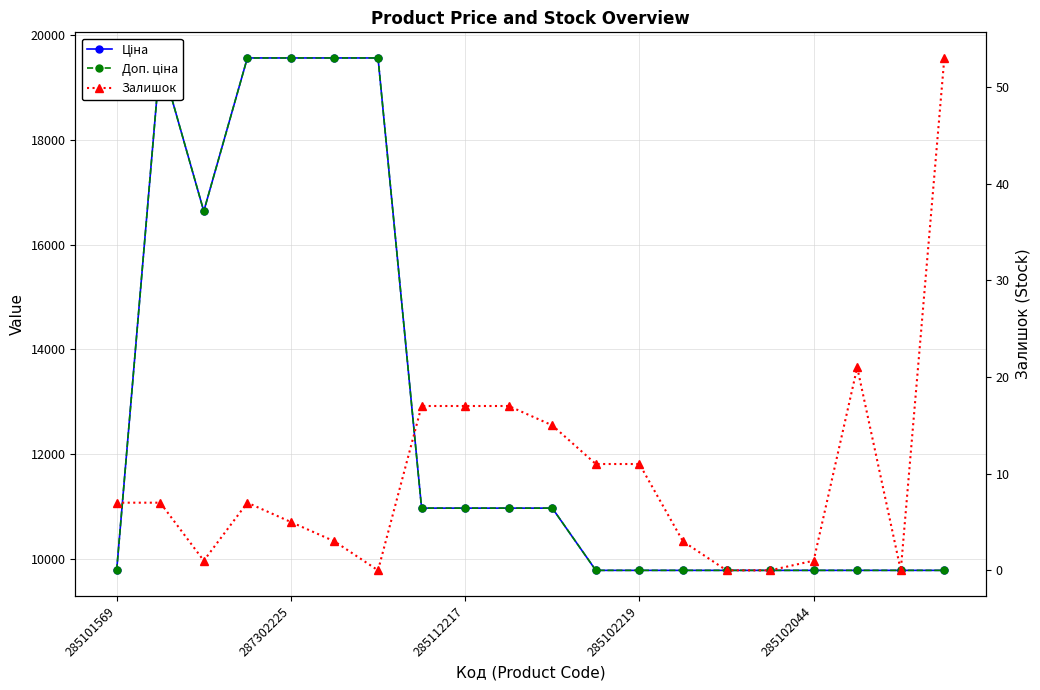

What are all the series names shown in the legend?

Ціна, Доп. ціна, Залишок